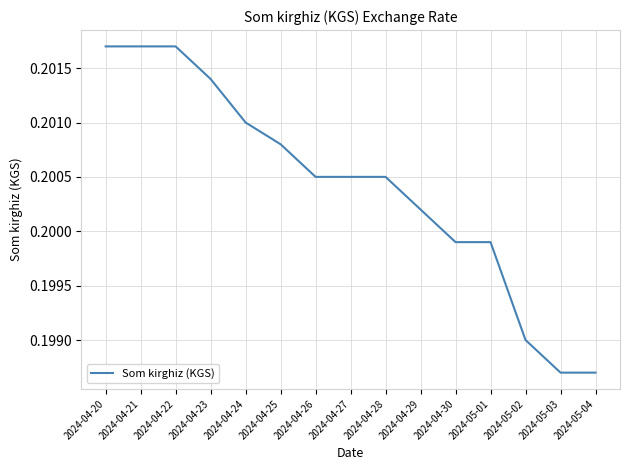

Is it true that the value at 2024-05-04 is 0.1?

False